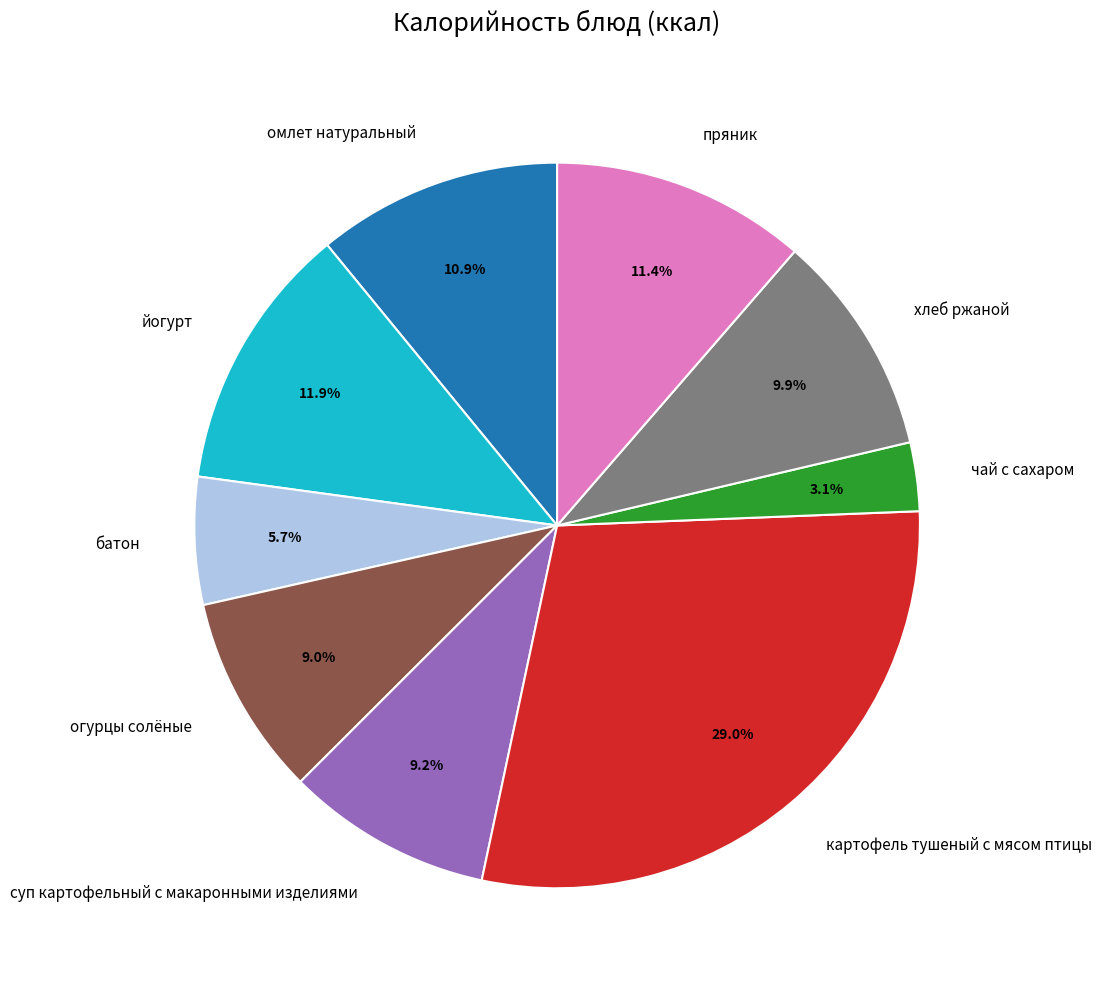

Approximately how many times larger is the value at йогурт compared to суп картофельный с макаронными изделиями?

1.3